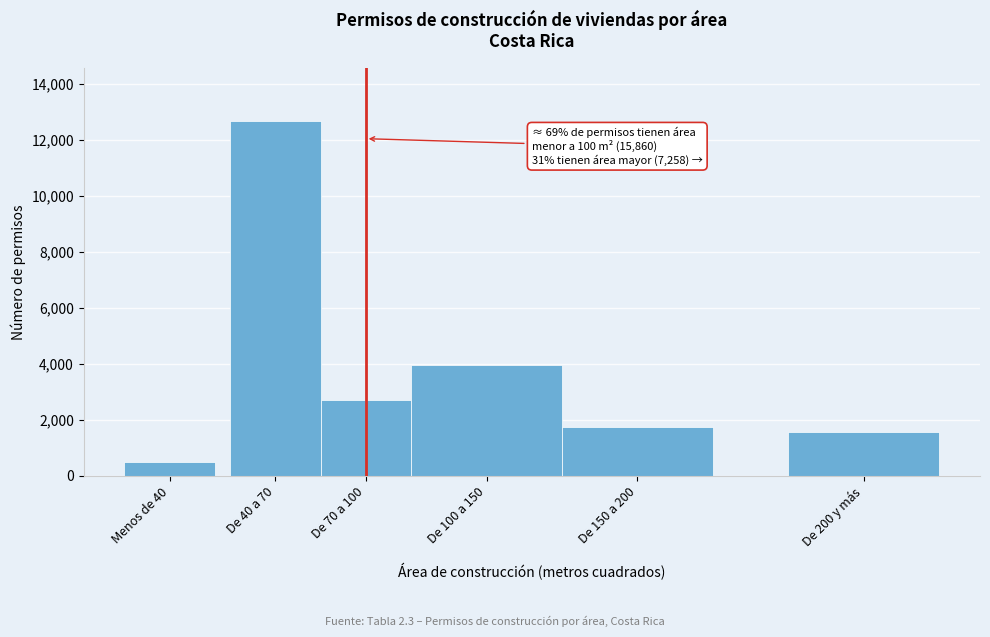

Reading right to left, transcribe all the data shown in this chart.

De 200 y más=1565	De 150 a 200=1733	De 100 a 150=3960	De 70 a 100=2711	De 40 a 70=12664	Menos de 40=485